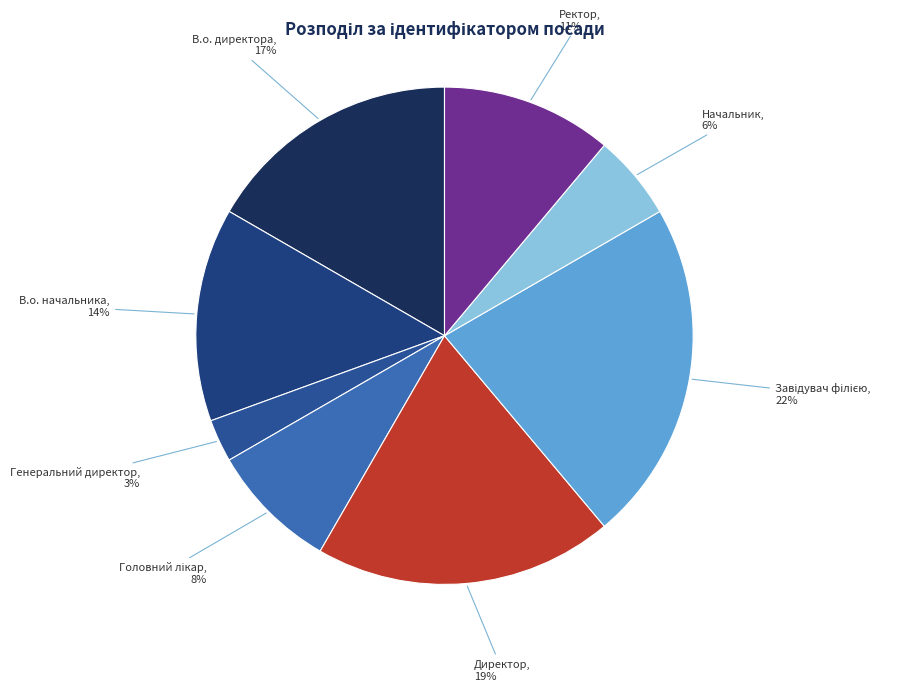

To the nearest percent, what is the difference between the largest and smallest slice percentages?

19%